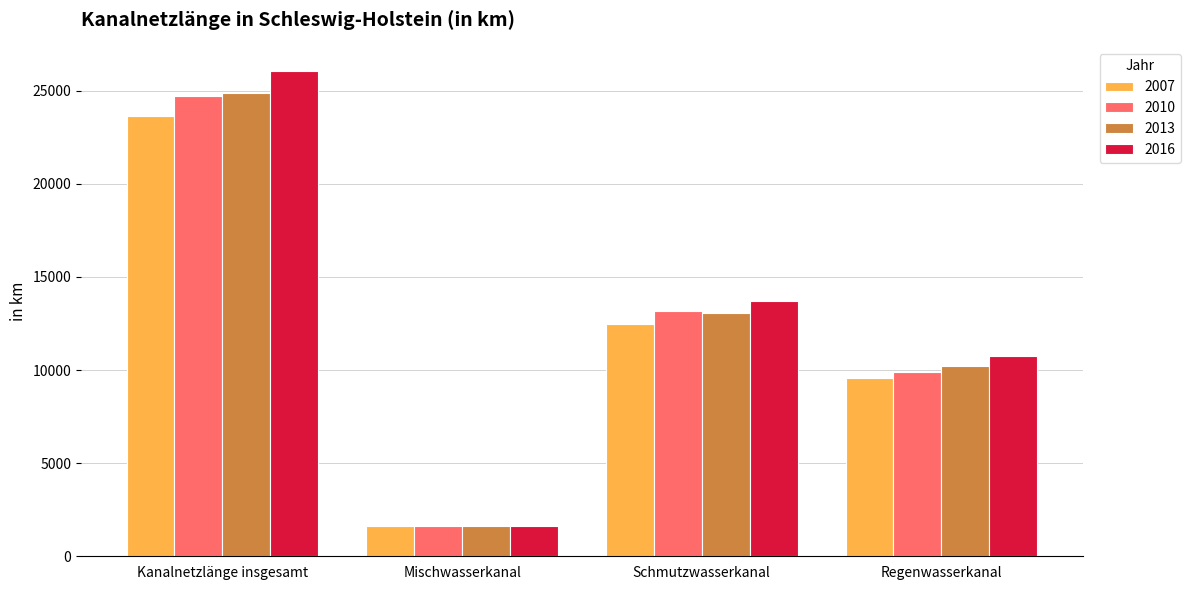

Which series has the widest spread of values?

2016